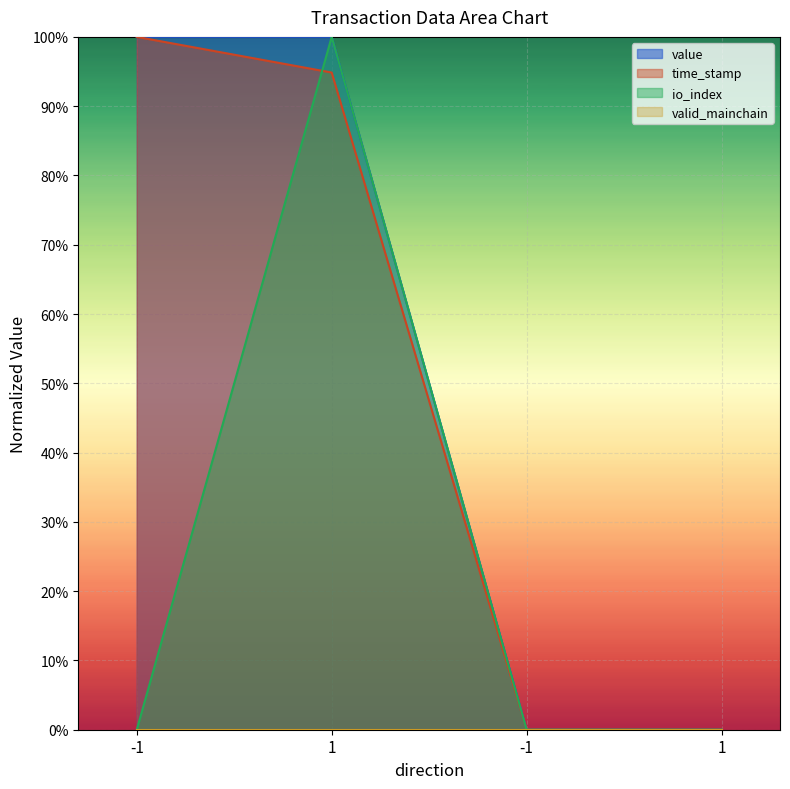

True or false: io_index has more than 0 points higher than both neighbors.

True